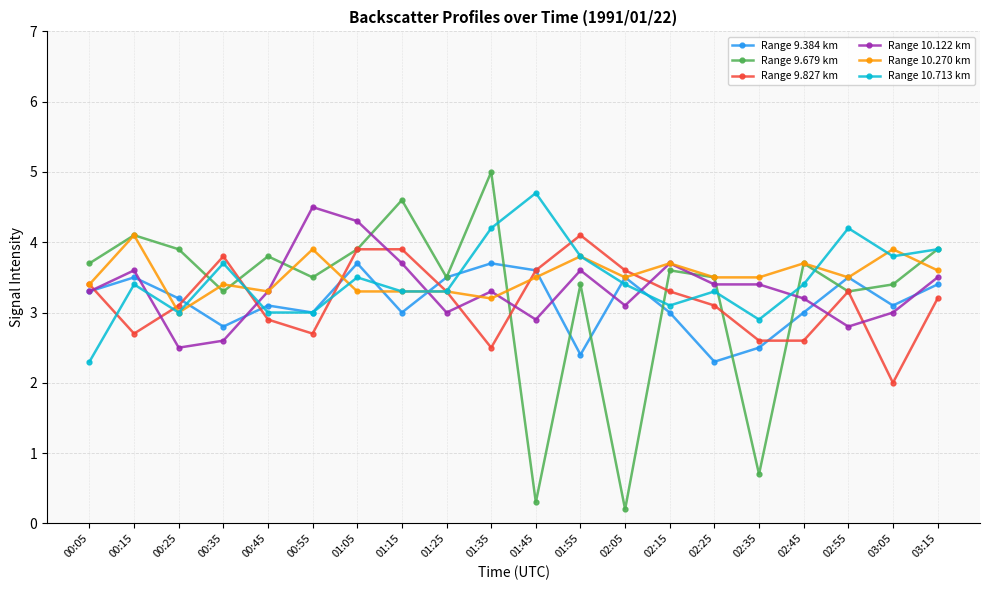

At which category does Range 10.122 km reach its first local valley?

00:25